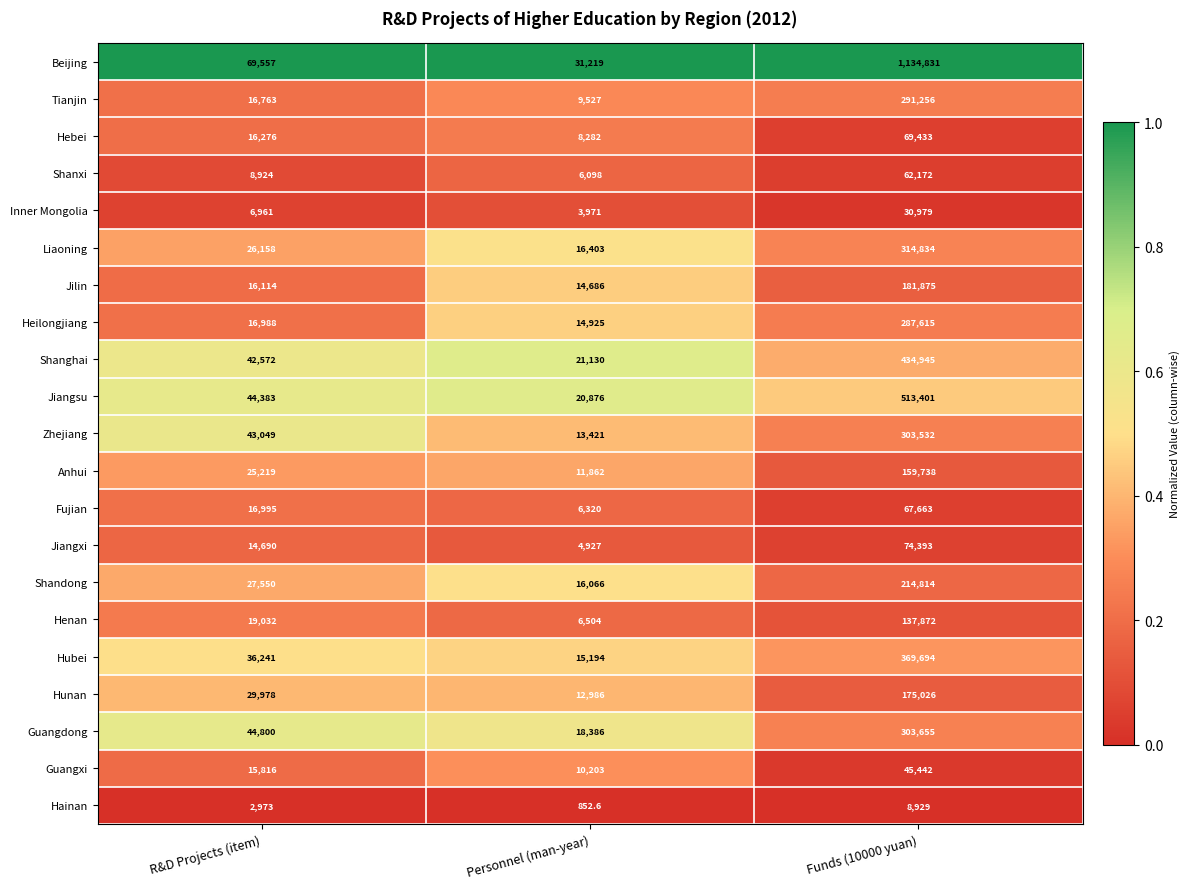

What is the difference between the highest and lowest values at Personnel (man-year)?

30366.4